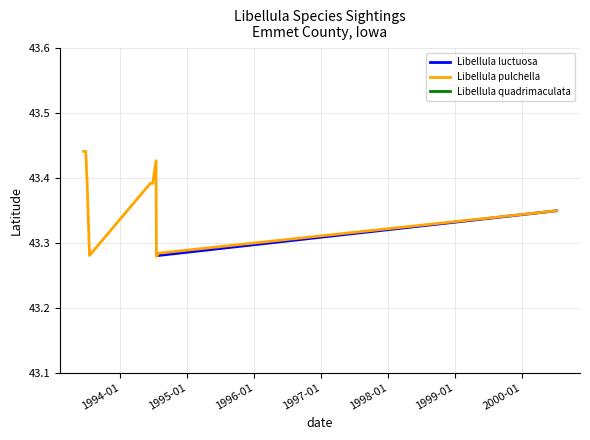

Which series has the widest spread of values?

Libellula pulchella